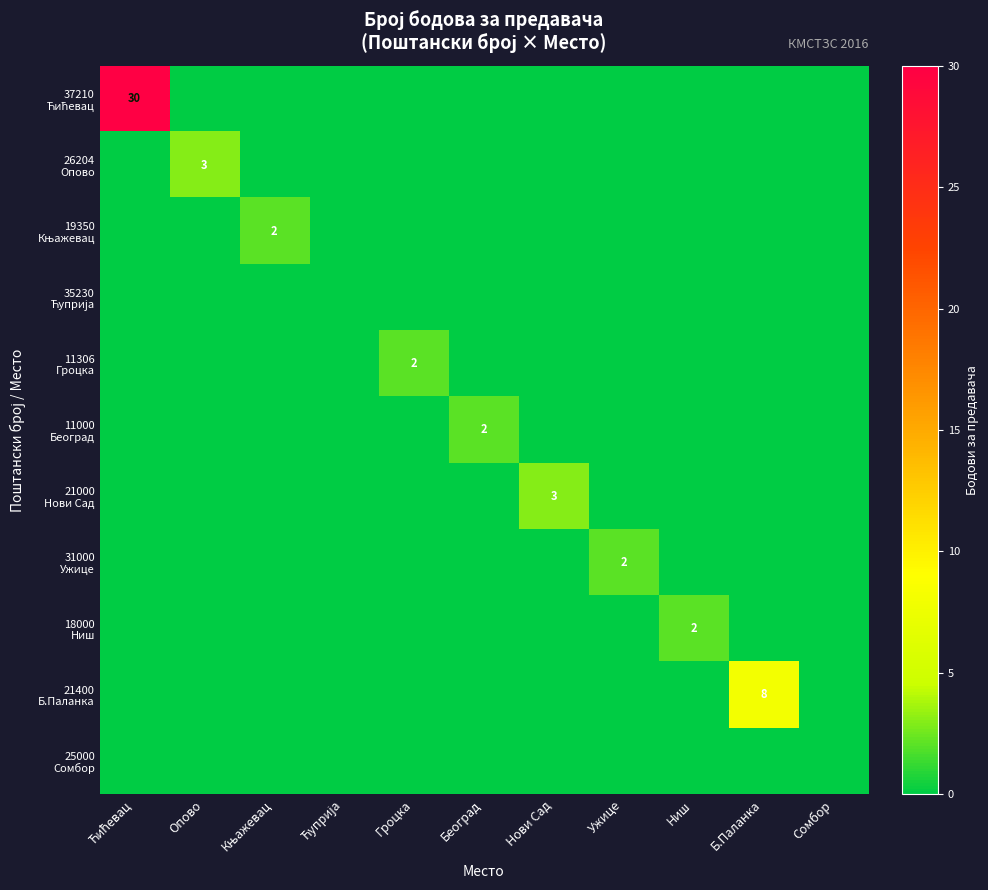

At Сомбор, list the series in order from largest to smallest.

37210 Ћићевац, 26204 Опово, 19350 Књажевац, 35230 Ћуприја, 11306 Гроцка, 11000 Београд, 21000 Нови Сад, 31000 Ужице, 18000 Ниш, 21400 Б.Паланка, 25000 Сомбор